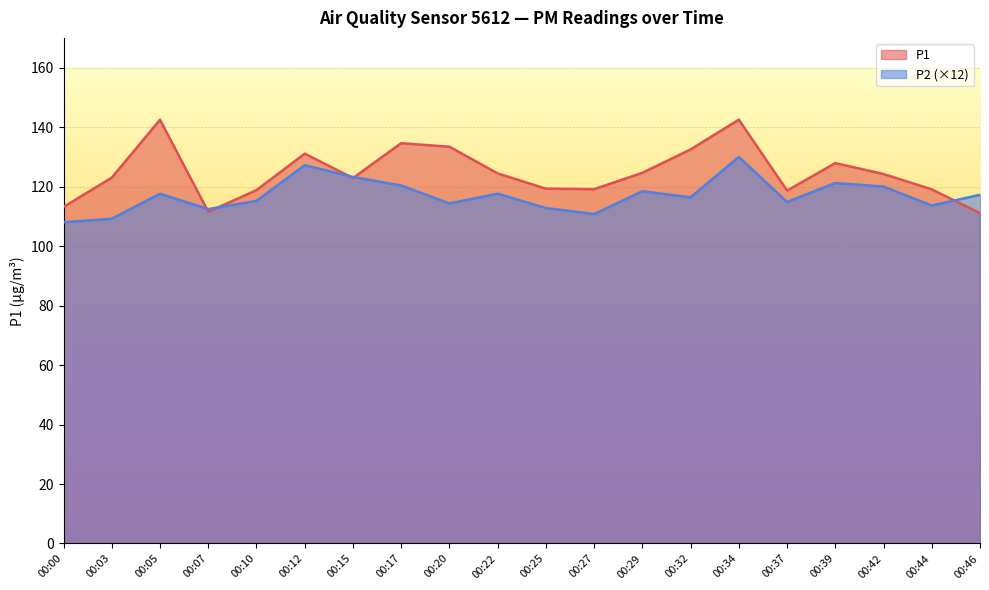

The P2 series shows 114.8 at 00:37. True or false?

True